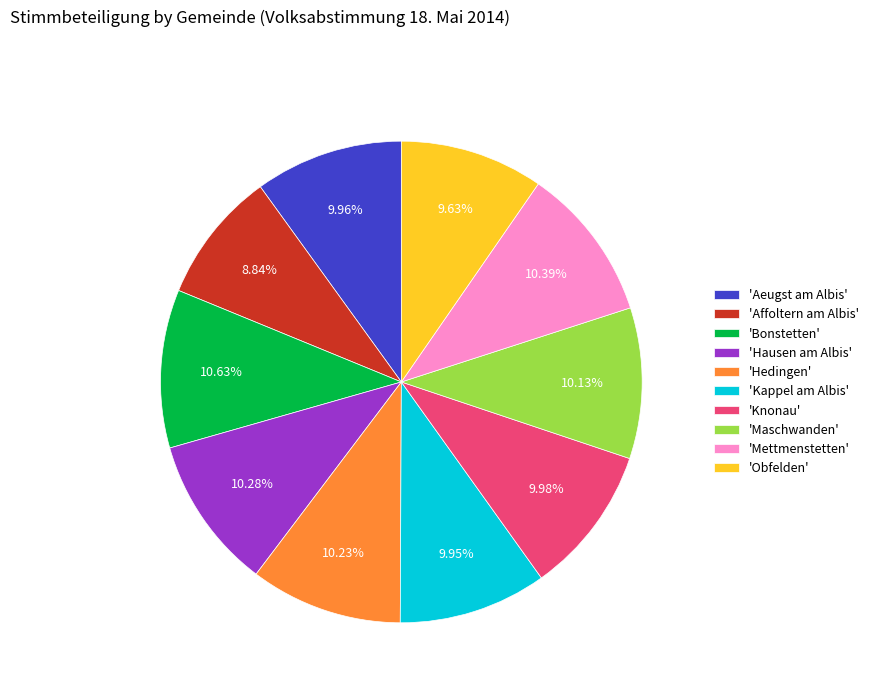

Which has a higher value, 'Affoltern am Albis' or 'Bonstetten'?

'Bonstetten'